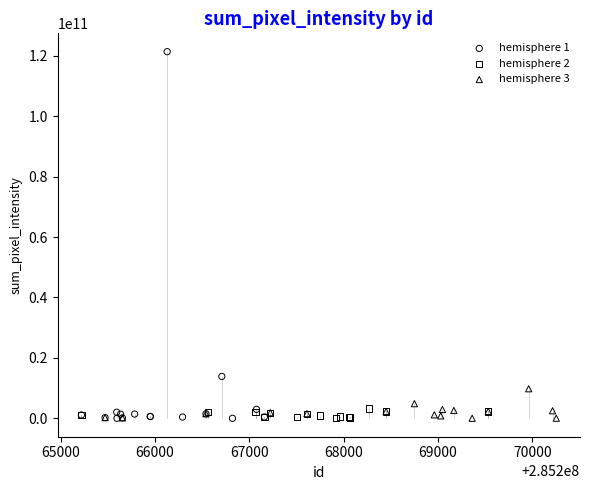

What are all the series names shown in the legend?

hemisphere 1, hemisphere 2, hemisphere 3